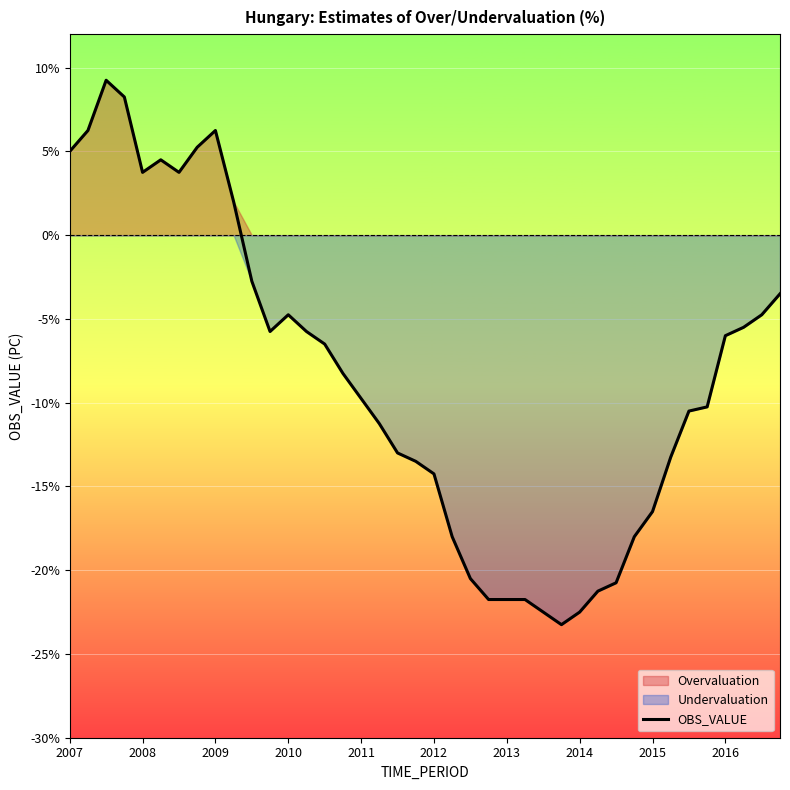

The OBS_VALUE series shows 8.9 at 2007. True or false?

False